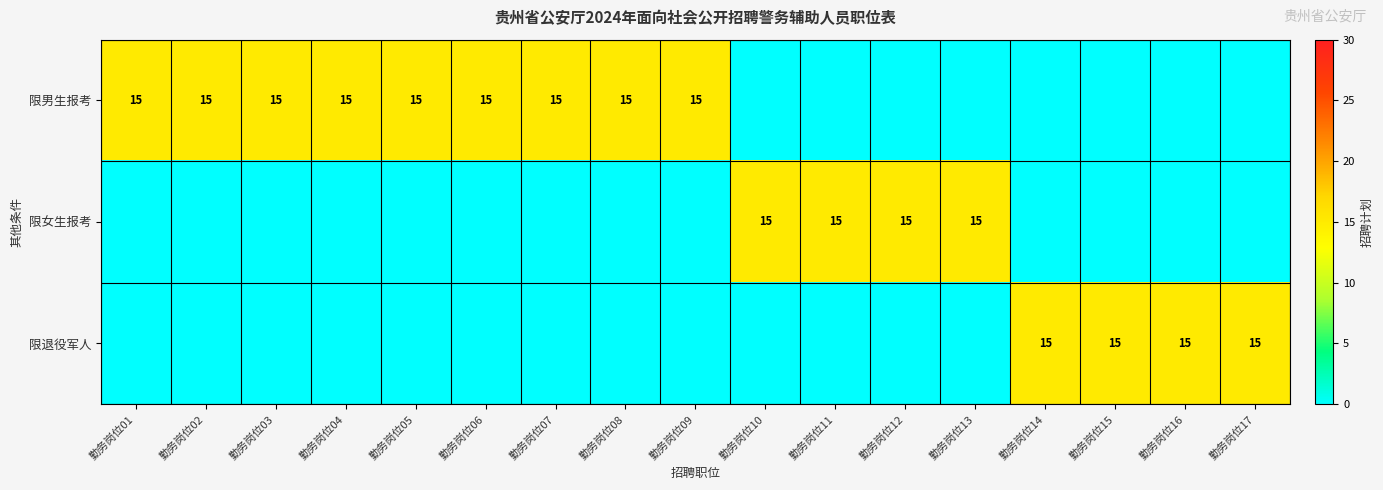

The 限男生报考 series shows 15 at 勤务岗位04. True or false?

True